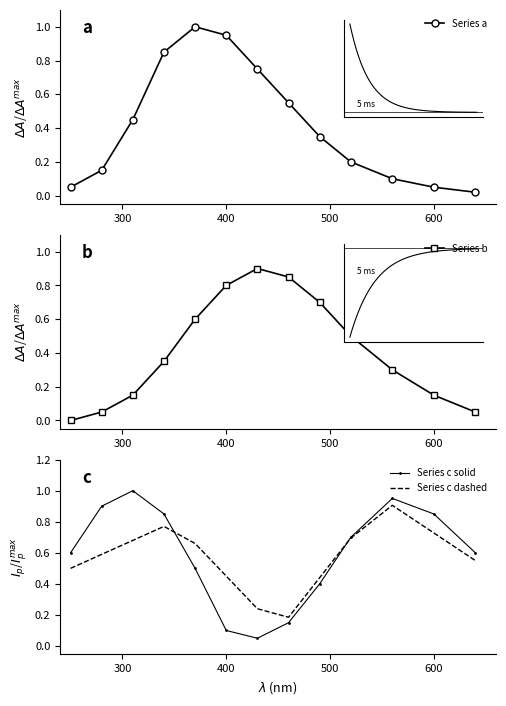

Which series ends up on top after the final intersection of Series c dashed and Series a?

Series c dashed